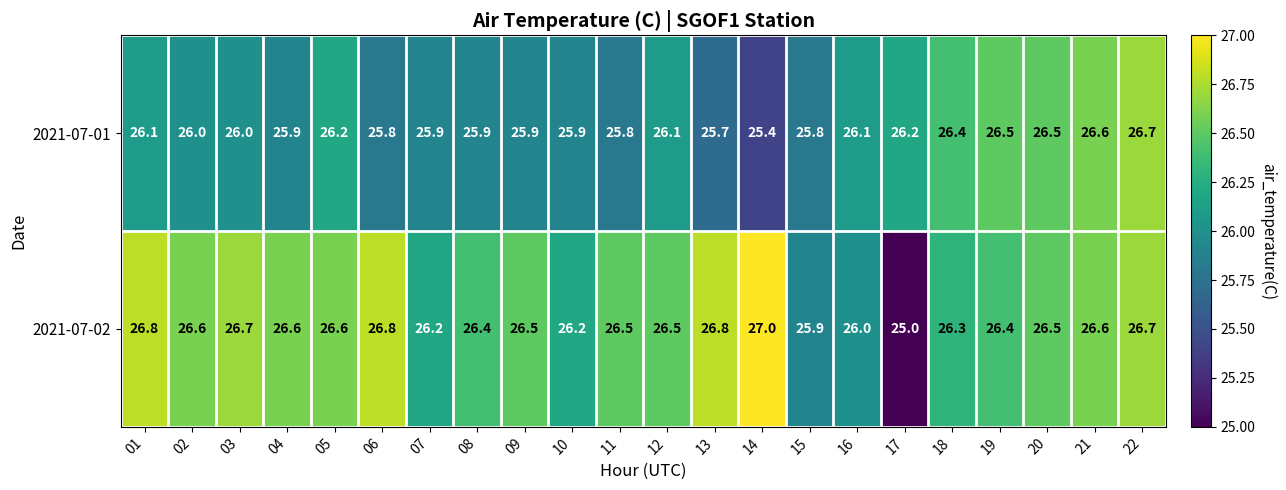

What is the total value across all series at 07?

52.1